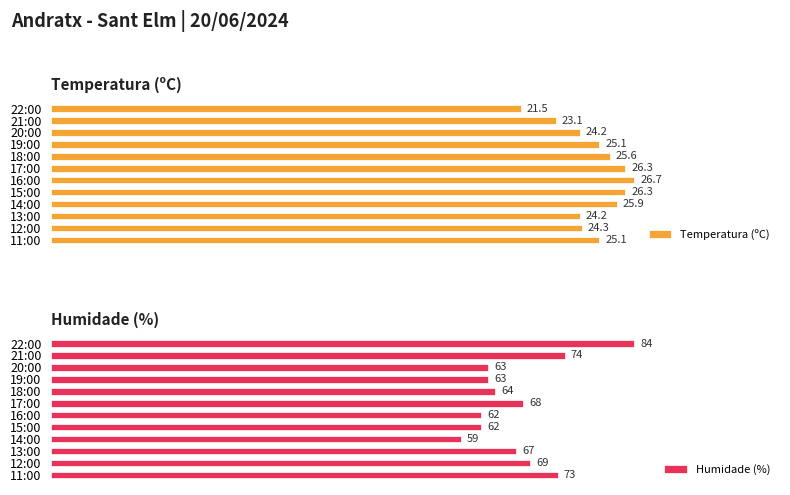

Are the bars horizontal?

Yes